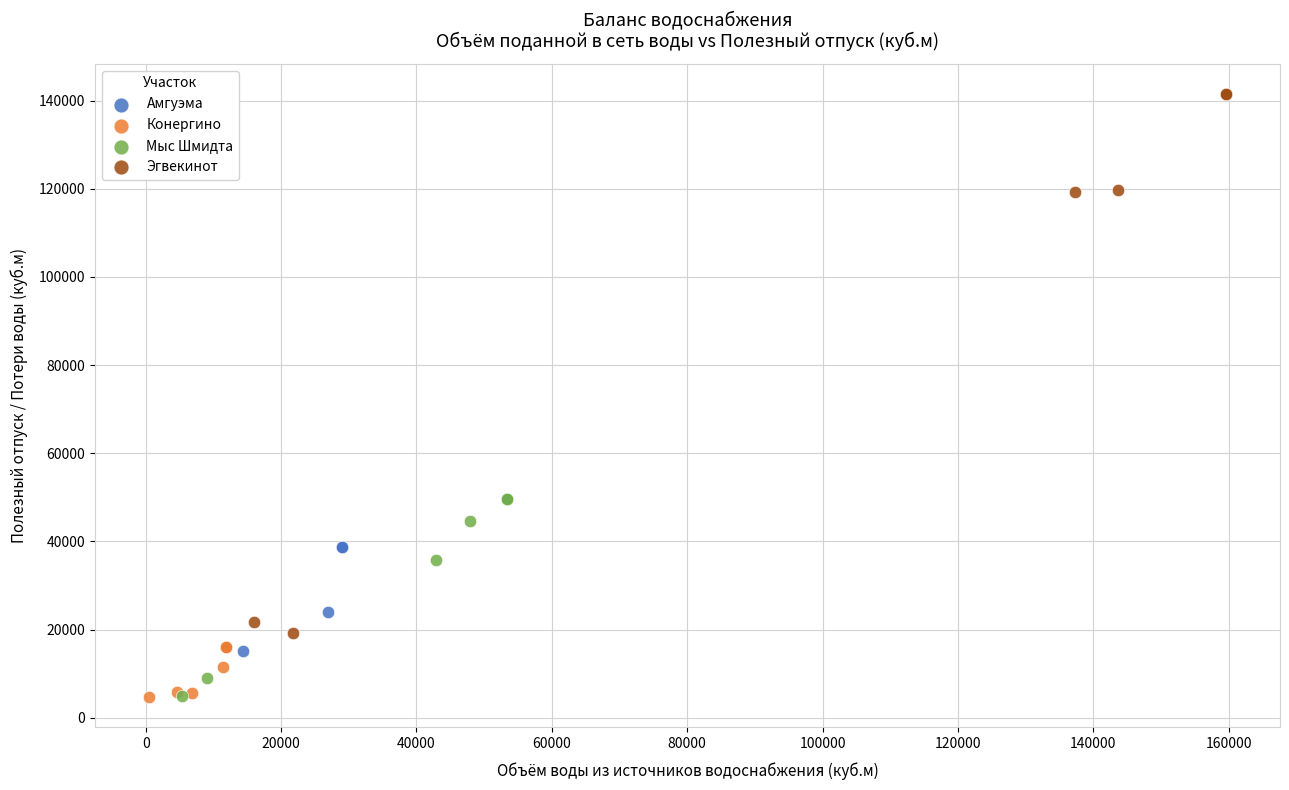

Which series has the largest Y range (max minus min)?

Эгвекинот